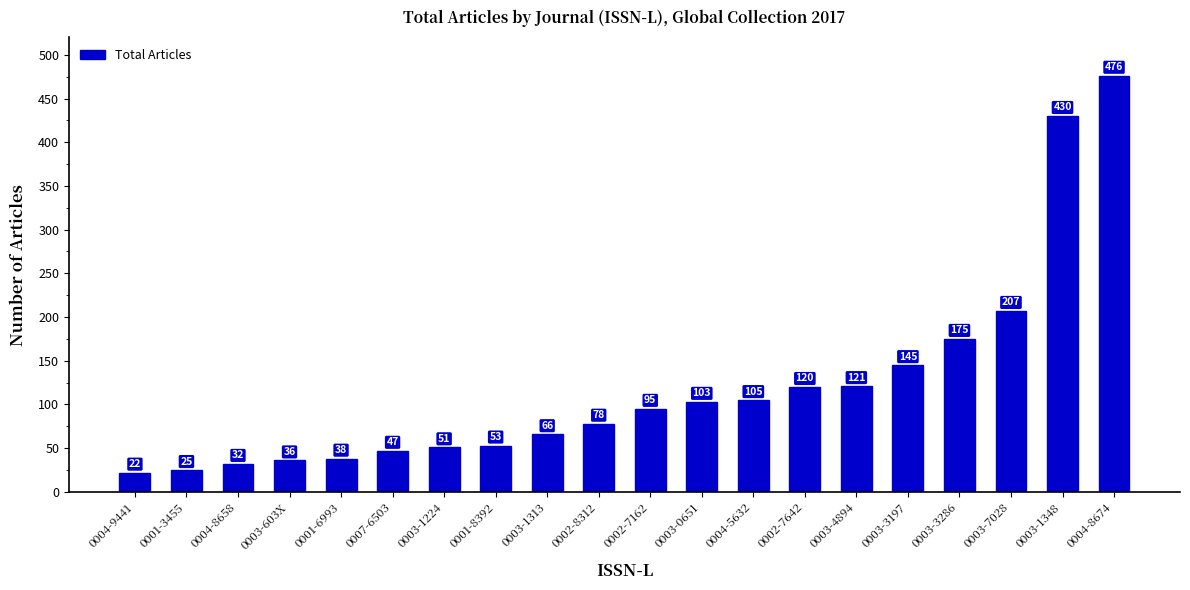

What position from the left is 0001-8392?

8